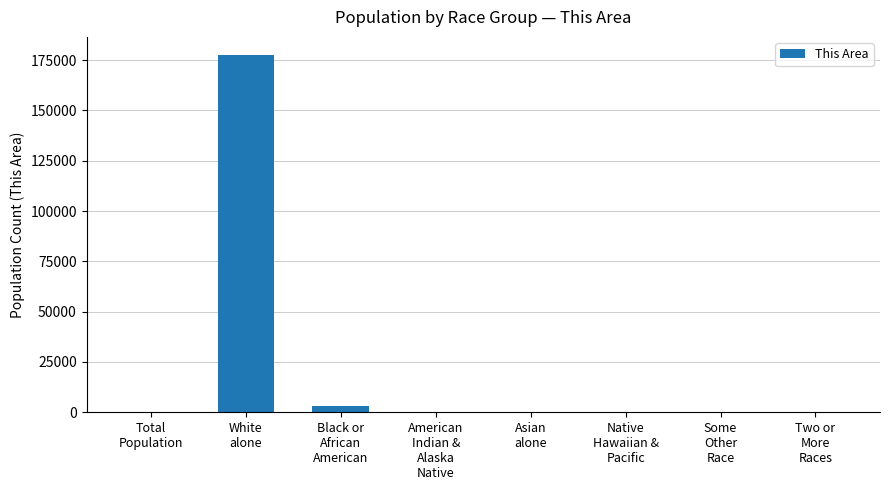

Which category has the highest value across all series?

White
alone